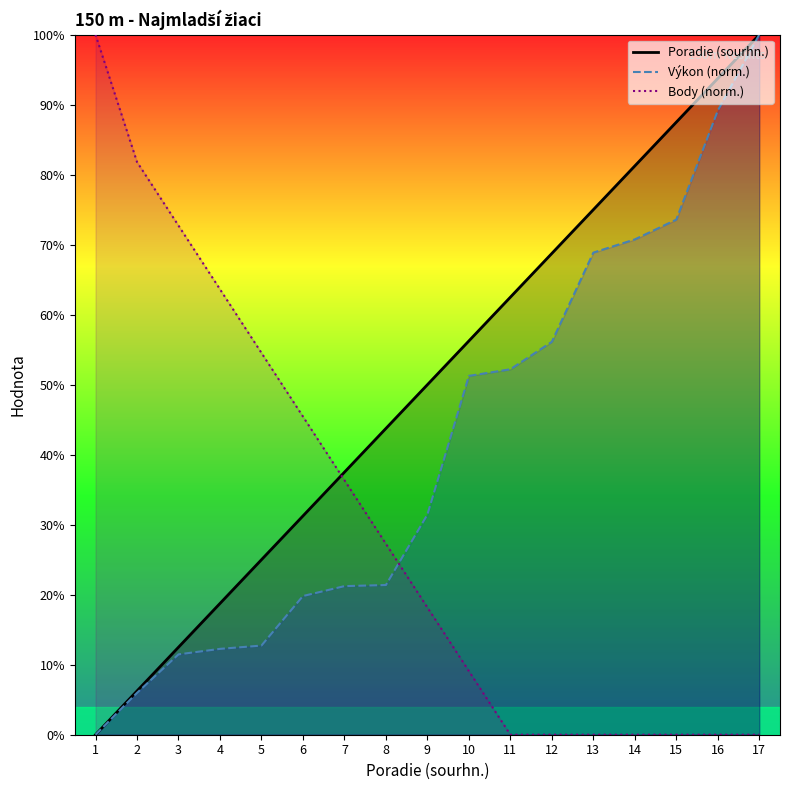

True or false: Výkon (norm.) and Body (norm.) intersect in this chart.

True